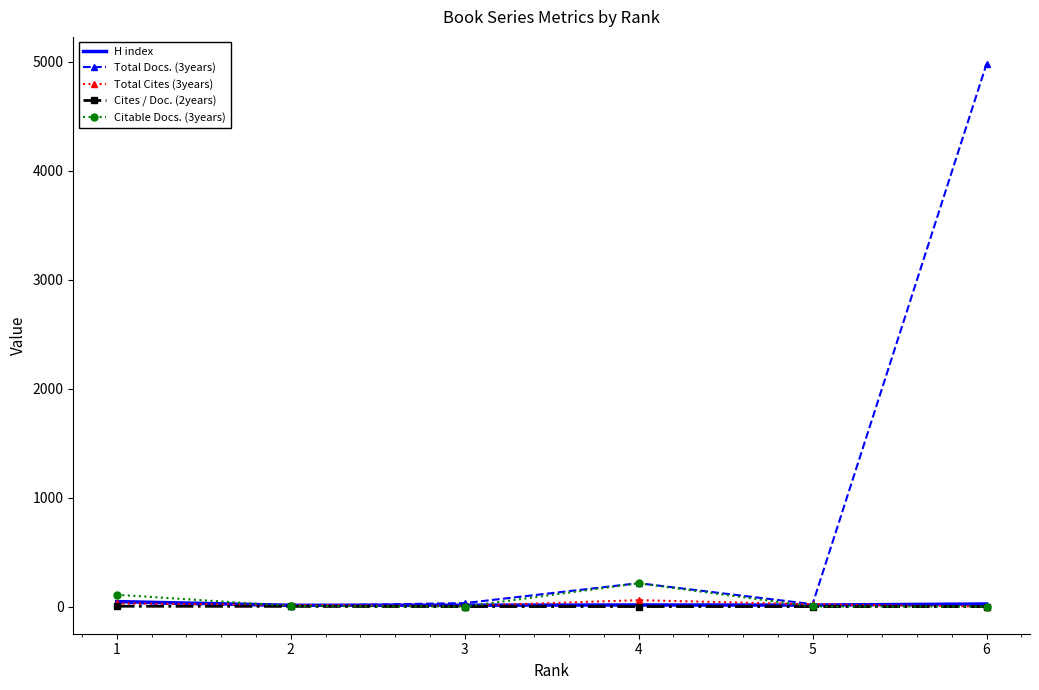

Which series has the largest total across all categories?

Total Docs. (3years)